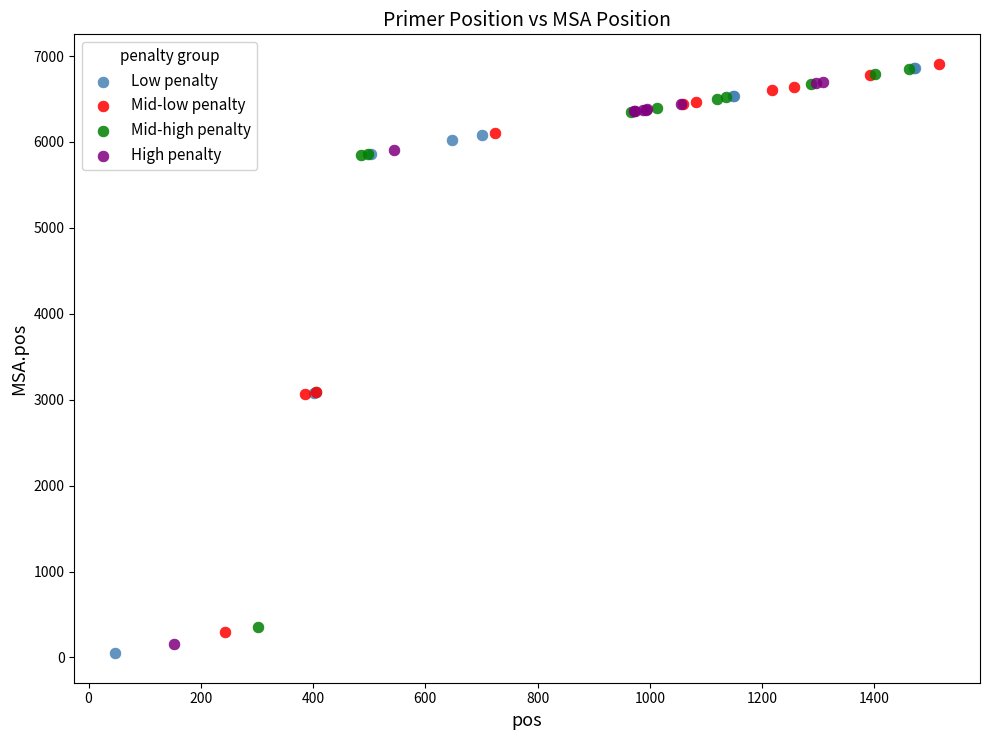

Which series has the largest Y range (max minus min)?

Low penalty